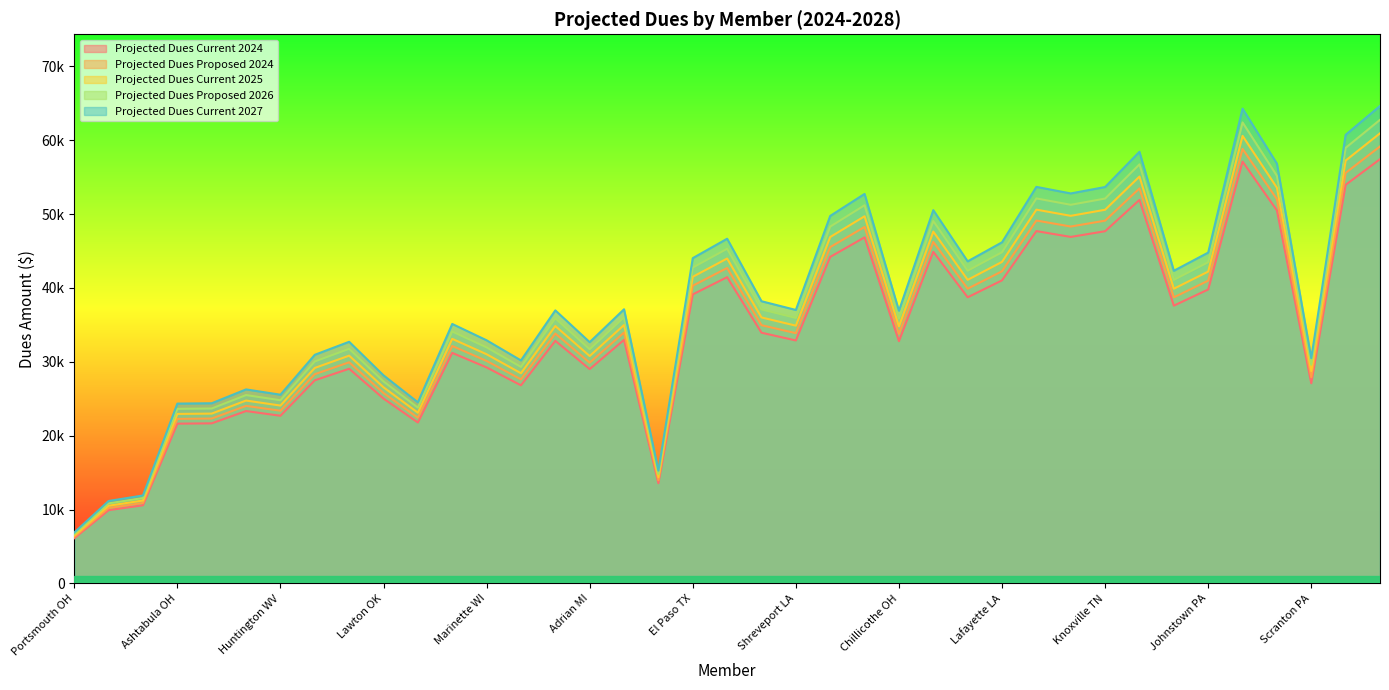

True or false: Projected Dues Current 2024 and Projected Dues Proposed 2024 intersect in this chart.

False